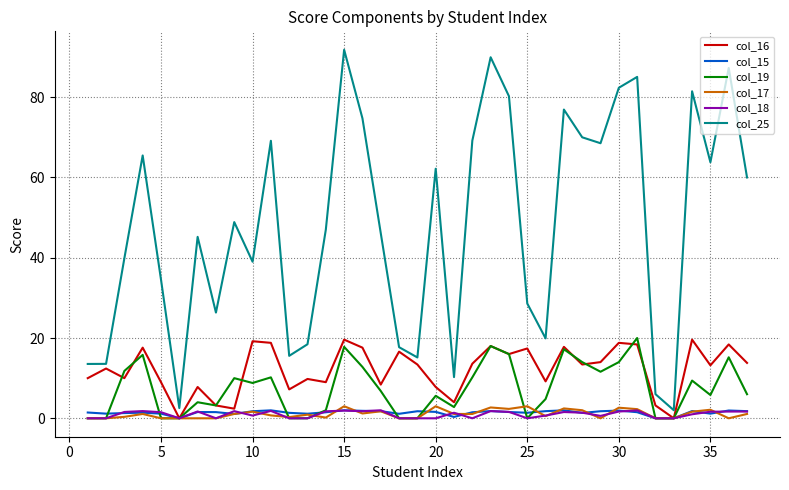

Which series has the widest spread of values?

col_25